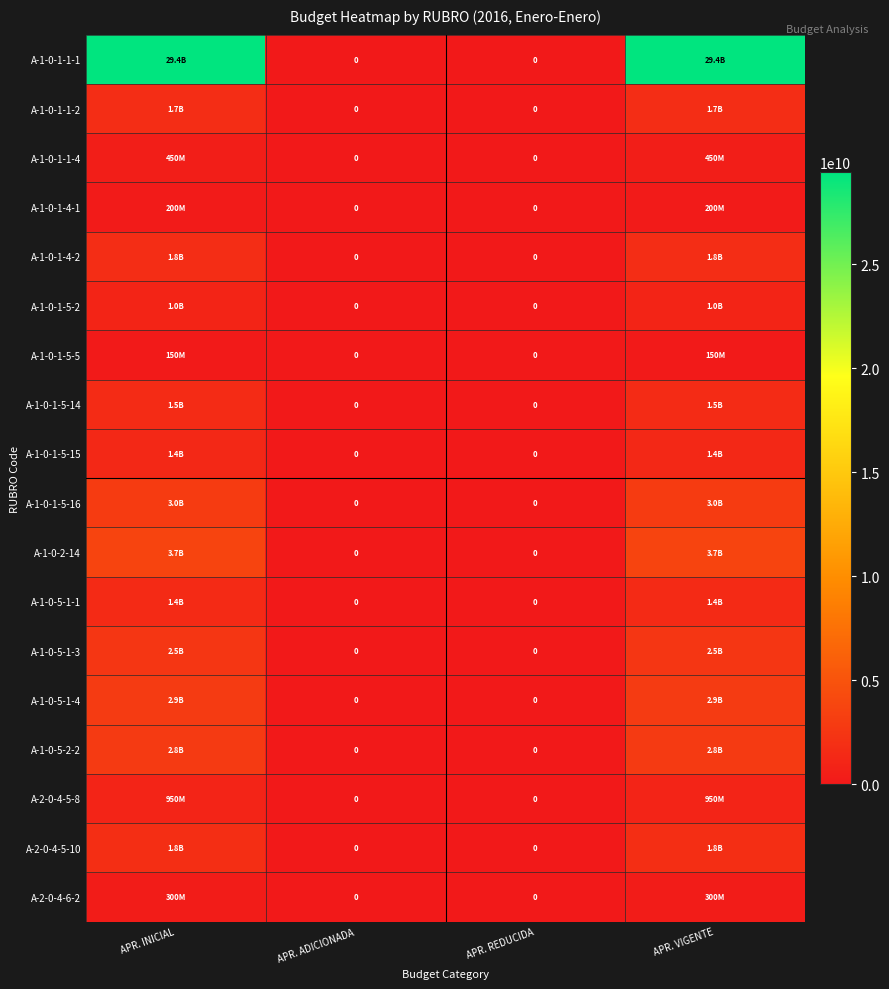

The A-1-0-1-5-2 series shows 0 at APR. REDUCIDA. True or false?

True